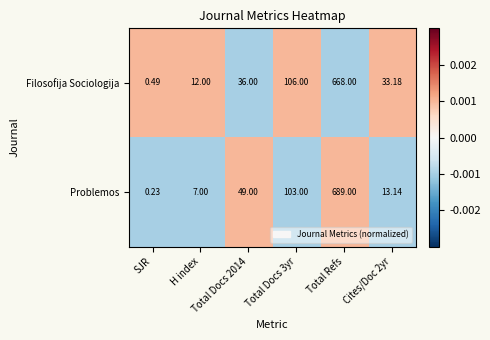

Which series has the widest spread of values?

Problemos